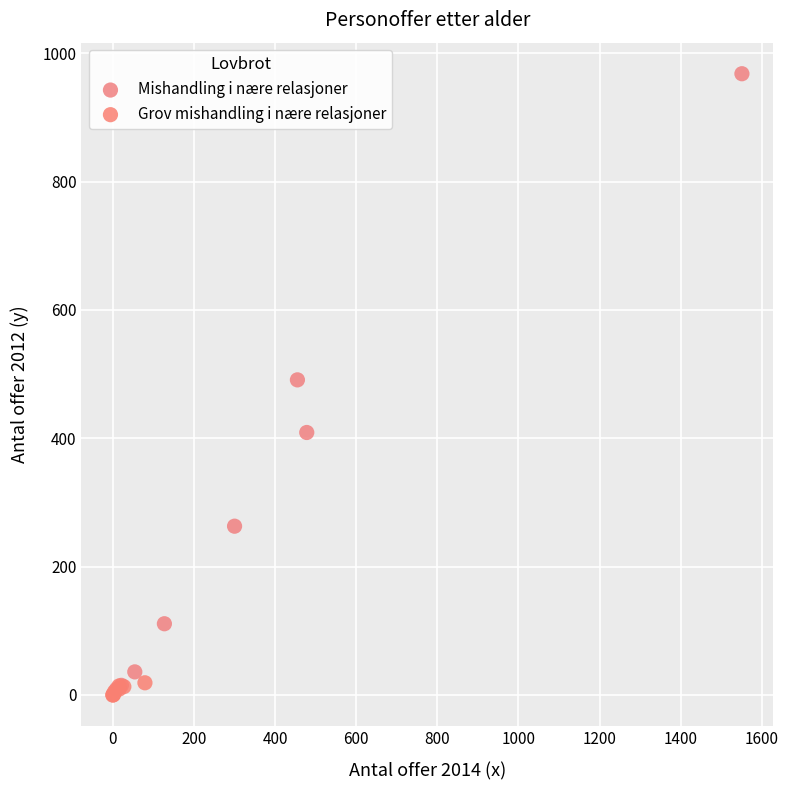

Which series contains the highest Y value?

Mishandling i nære relasjoner